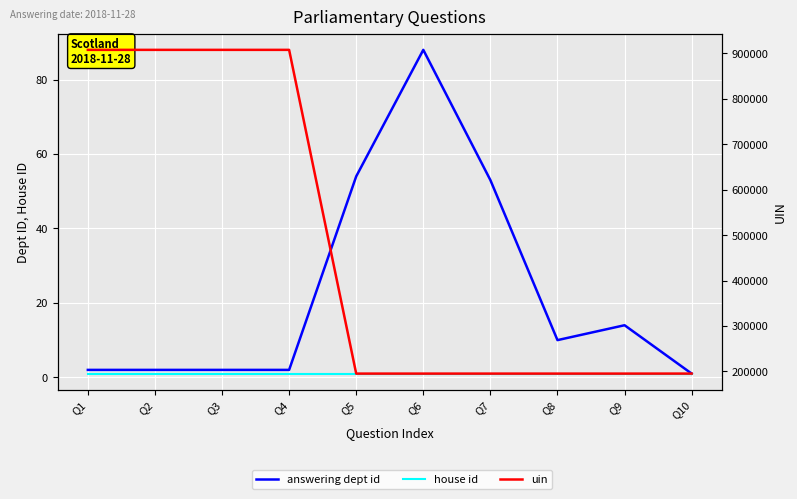

True or false: house id and answering dept id cross at least once.

False